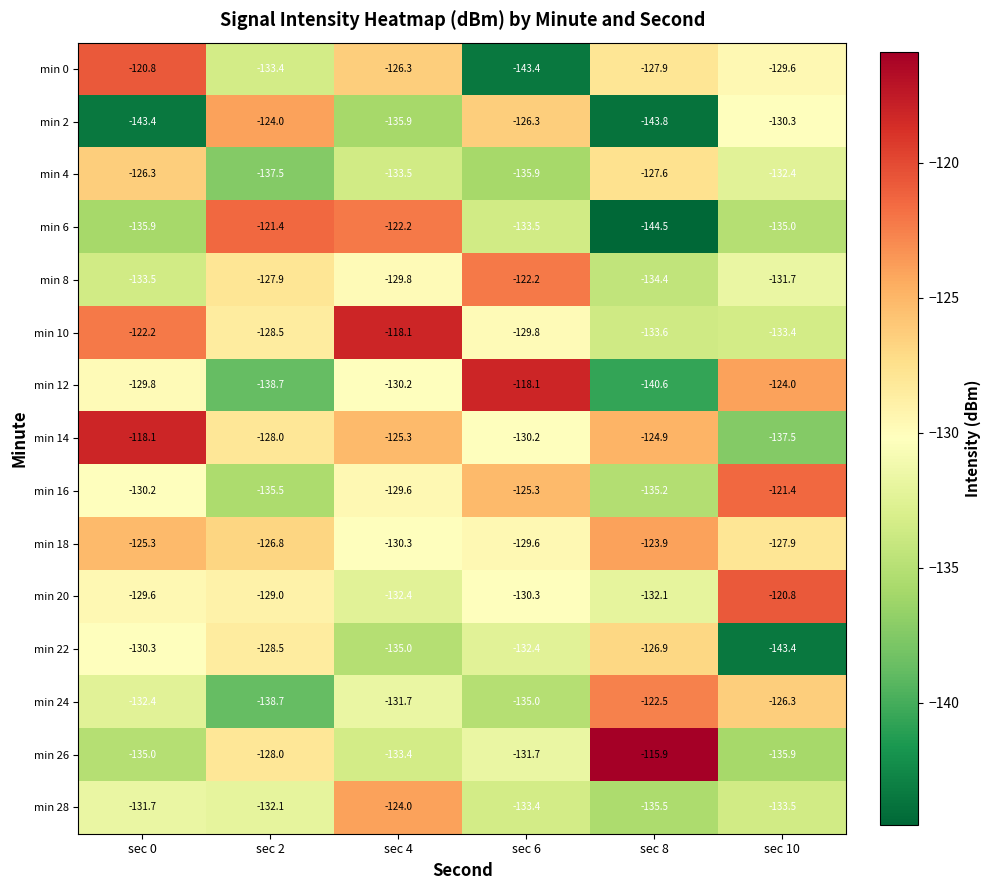

Is the value of min 2 at sec 10 greater than the value of min 10 at sec 0?

No